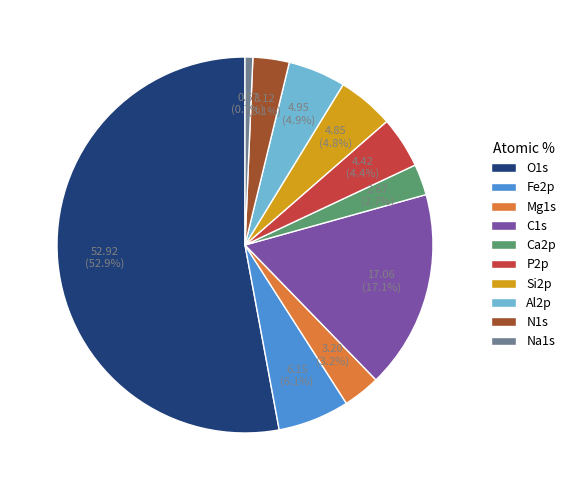

To the nearest percent, what is the average slice percentage?

10%